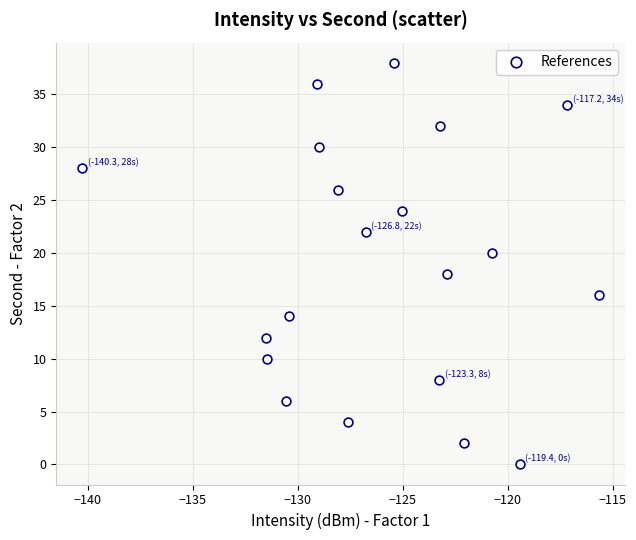

What is the range of Y values (max minus min)?

38